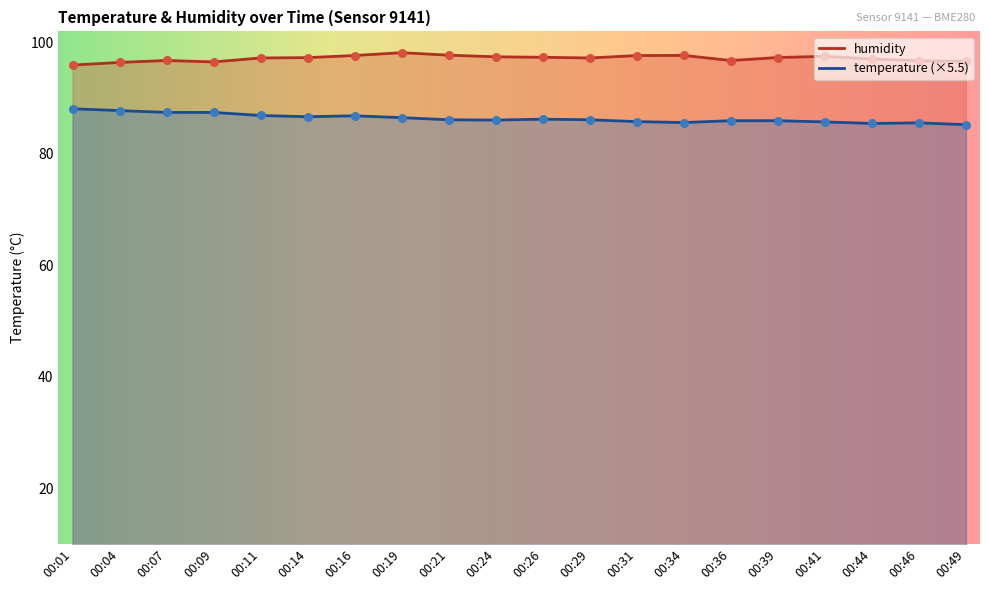

Which series has the largest total across all categories?

humidity